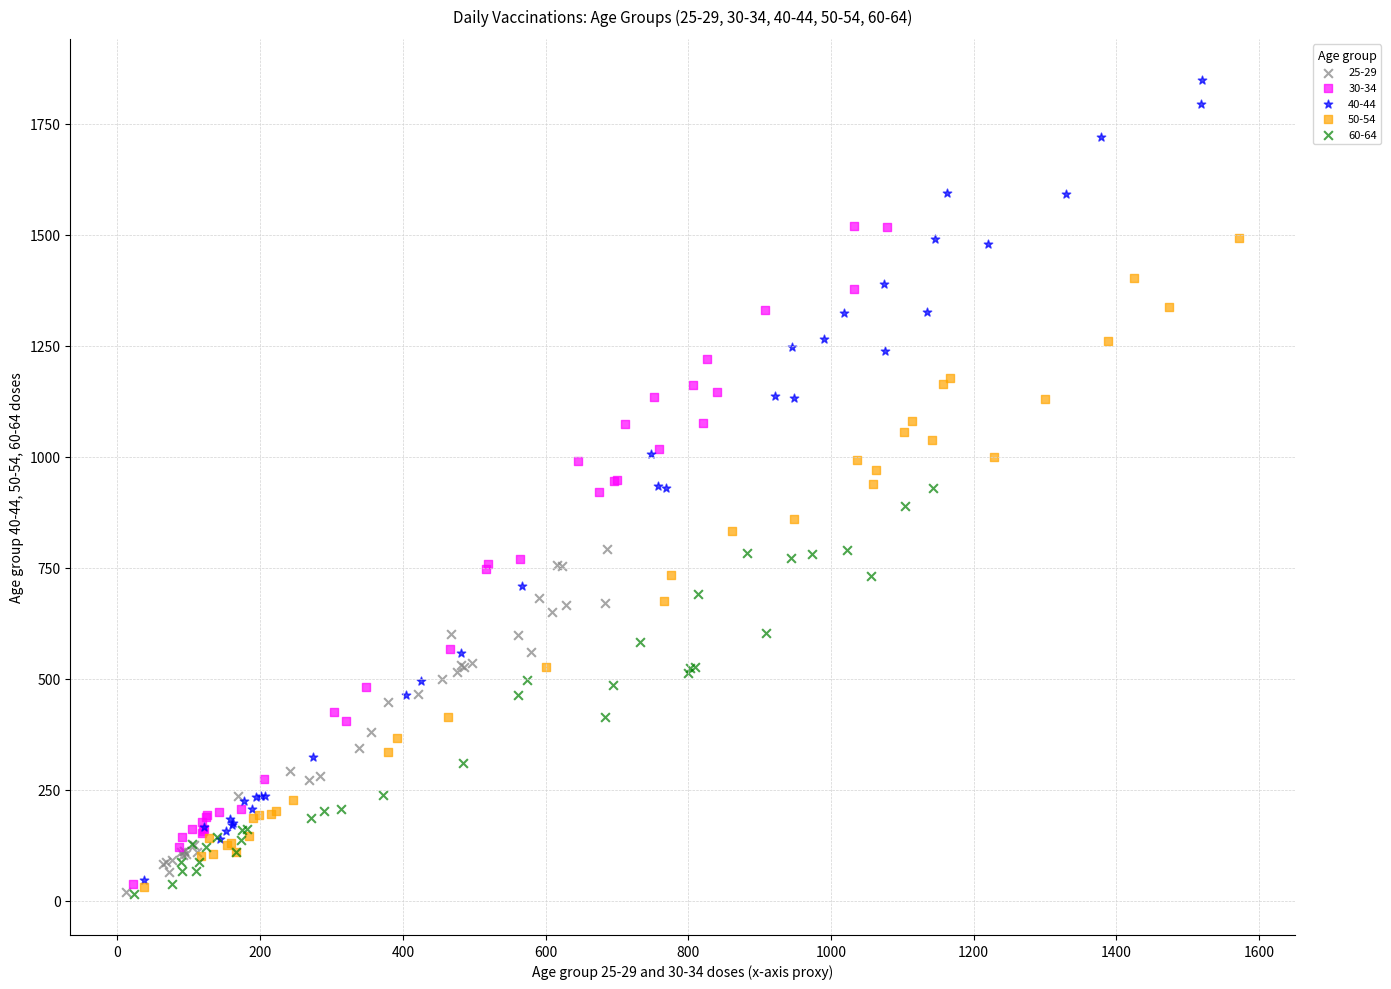

Which series has the widest spread of Y values?

40-44